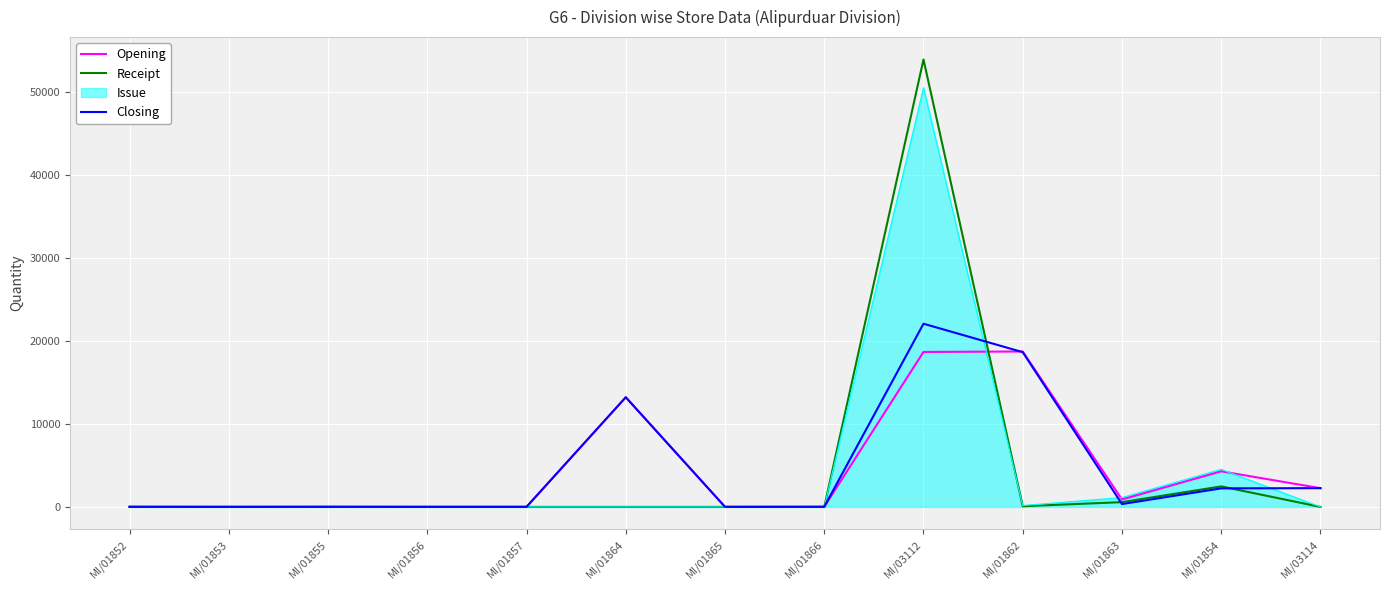

What is the total value across all series at MI/01864?

26400.0